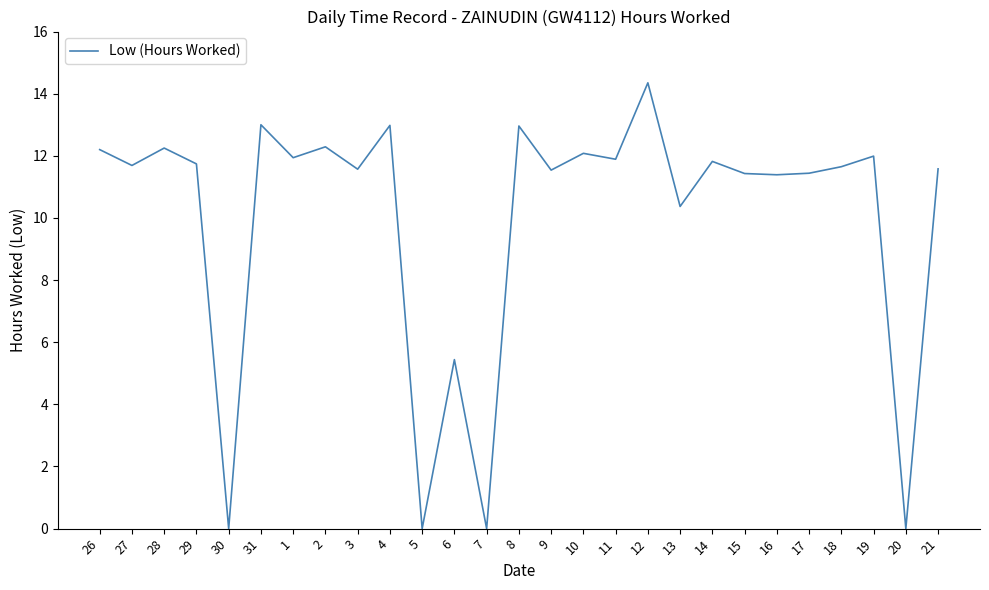

What is the sum of the values at 15 and 7?

11.4